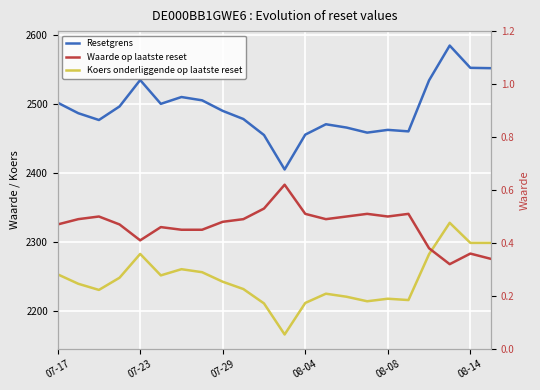

What are all the series names shown in the legend?

Resetgrens, Koers onderliggende op laatste reset, Waarde op laatste reset